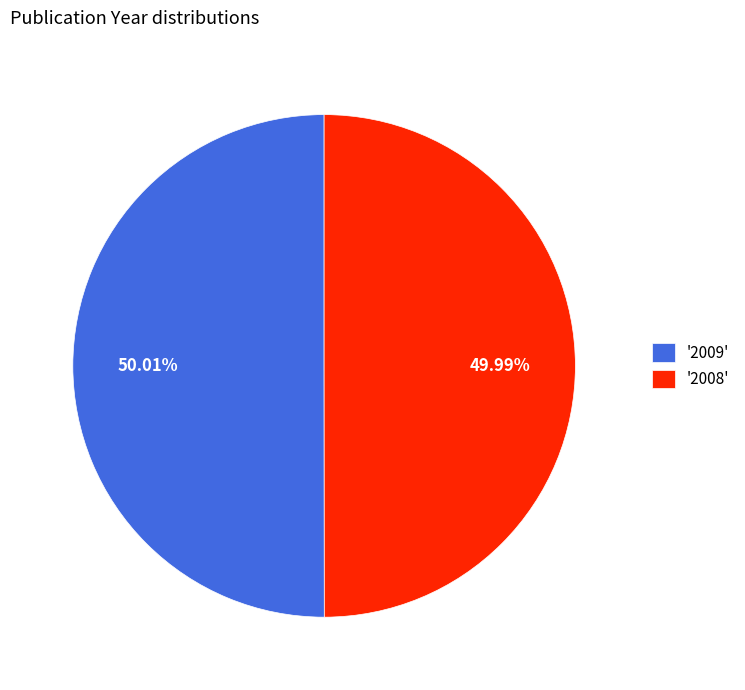

Combined, do '2008' and '2009' account for over 50%?

Yes